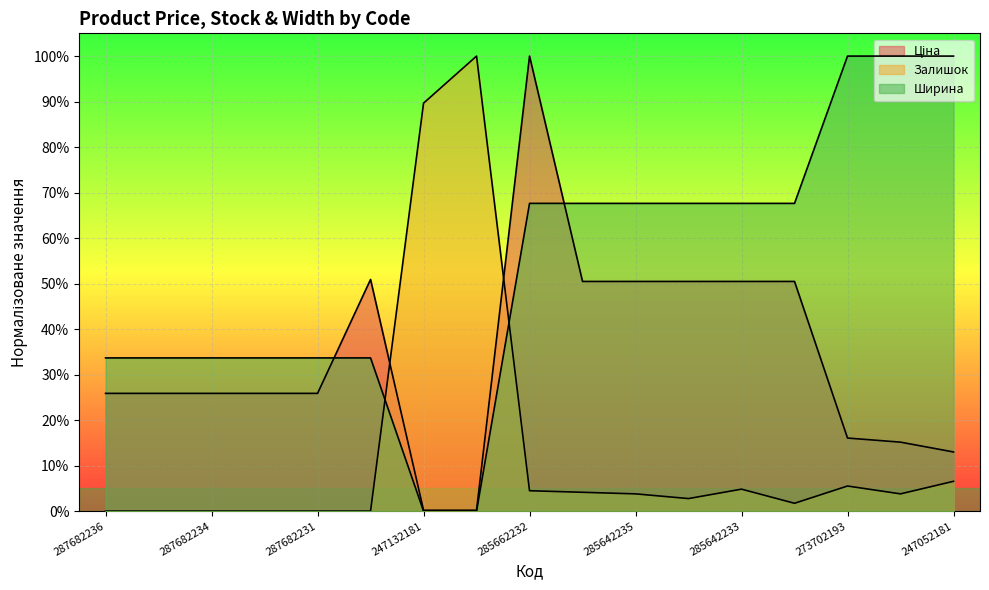

What is the difference between the maximum and second lowest values in the Ширина series?

1.0